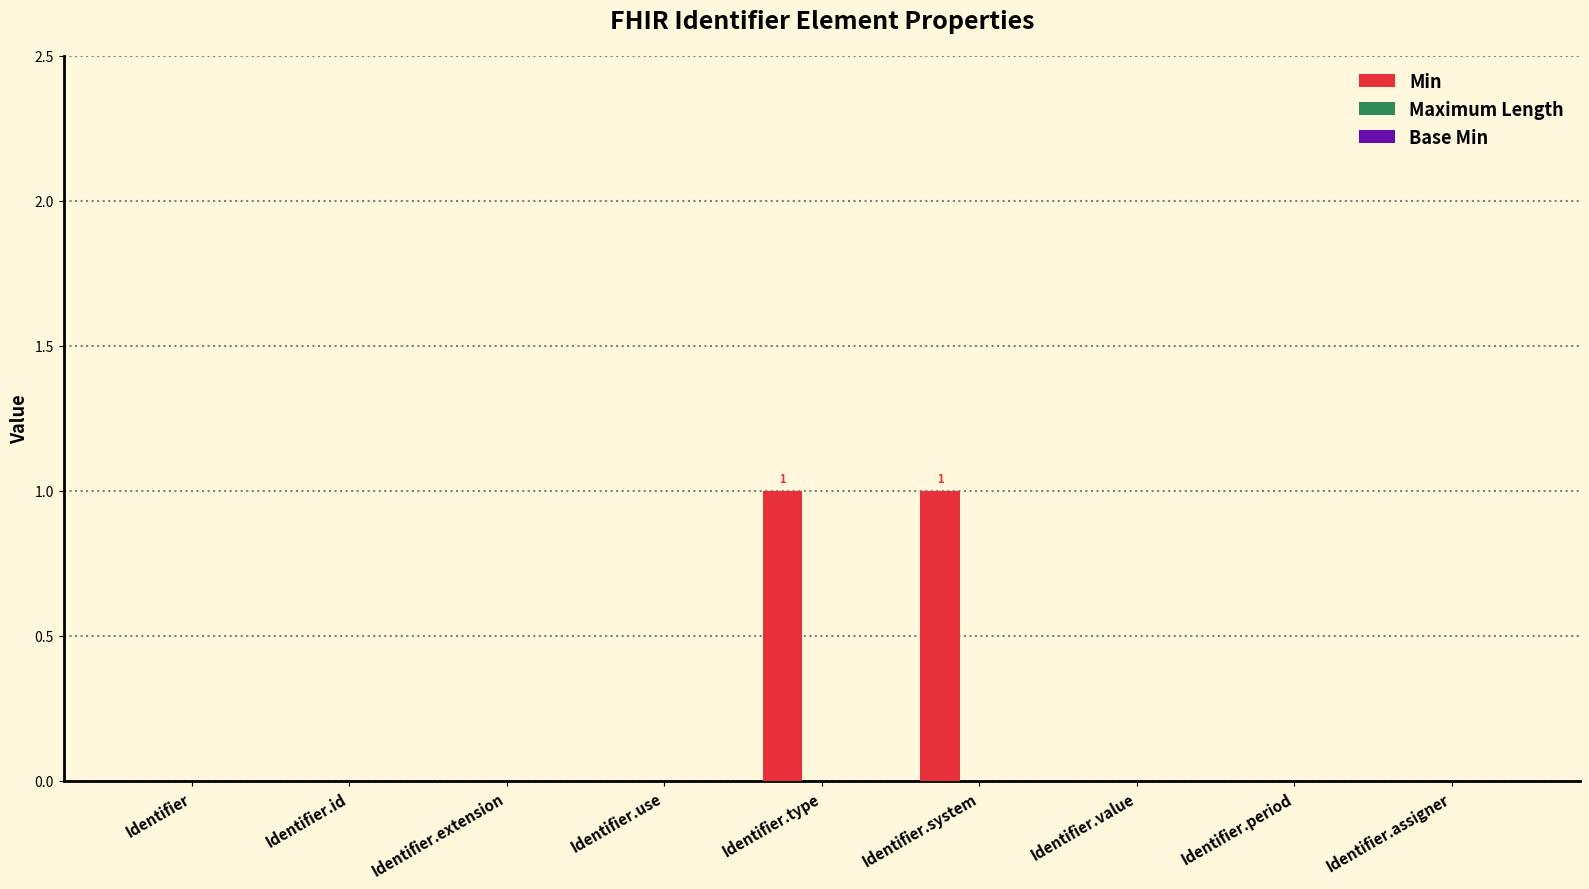

Is it true that the value at Identifier.value is 0?

True